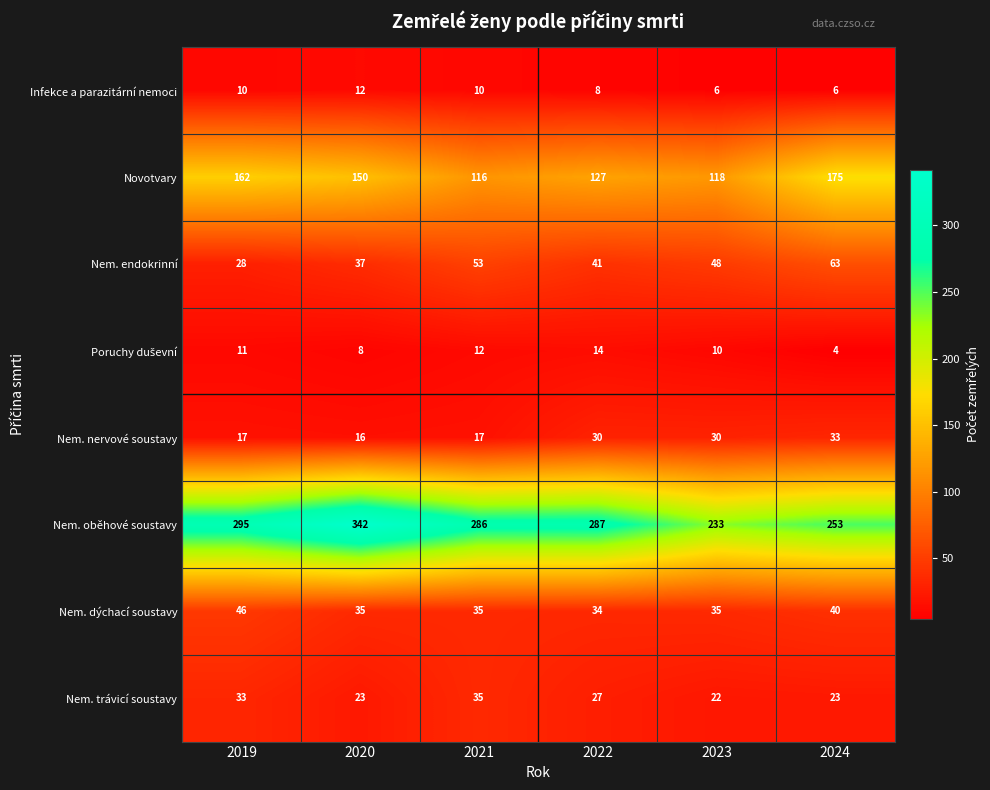

What is the difference between the Nem. dýchací soustavy values at 2019 and 2024?

6